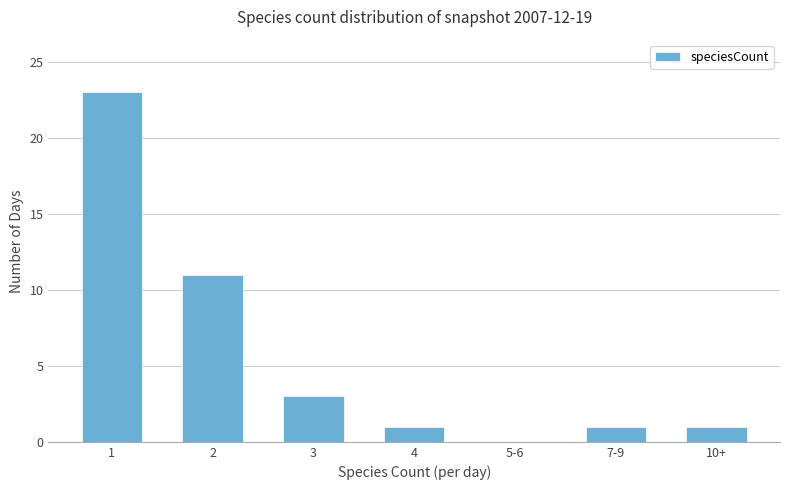

Reading left to right, extract all data points from this chart.

23	11	3	1	0	1	1